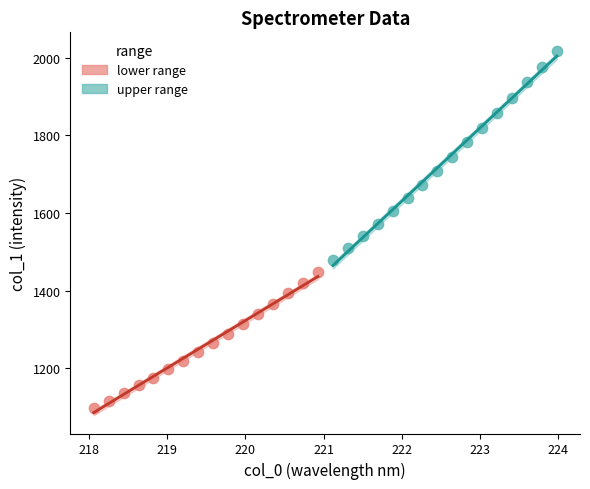

Which series reaches the maximum Y coordinate?

upper range